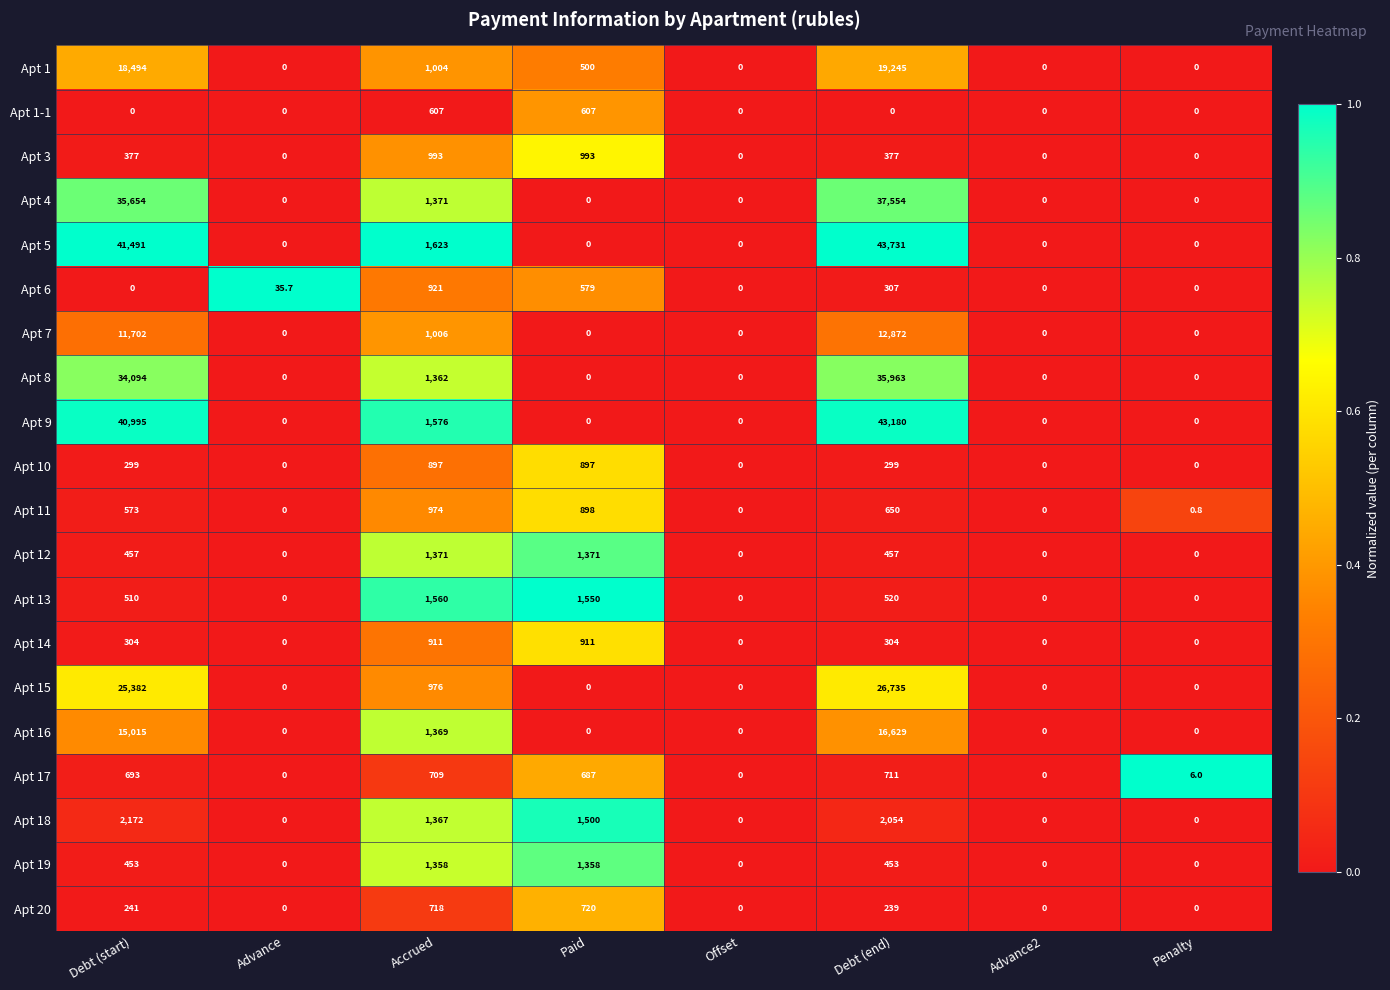

What is the maximum value shown in the chart?

43731.0